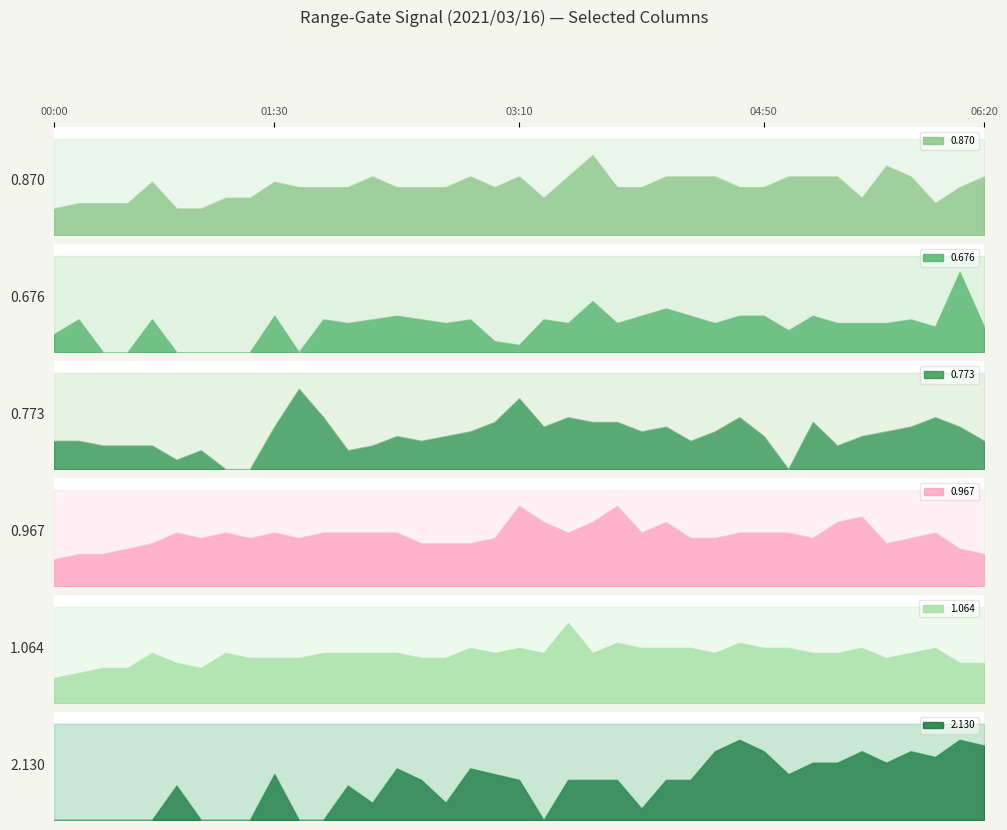

Which series has the widest spread of values?

0.676